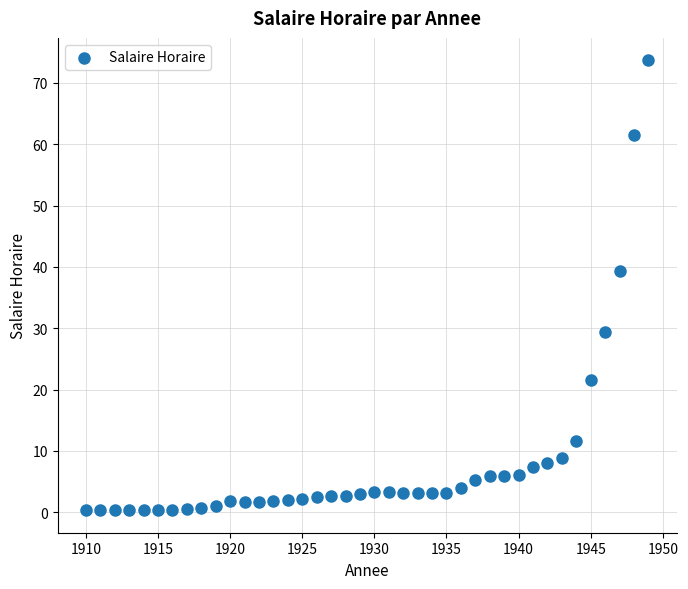

What is the range of X values (max minus min)?

39.0